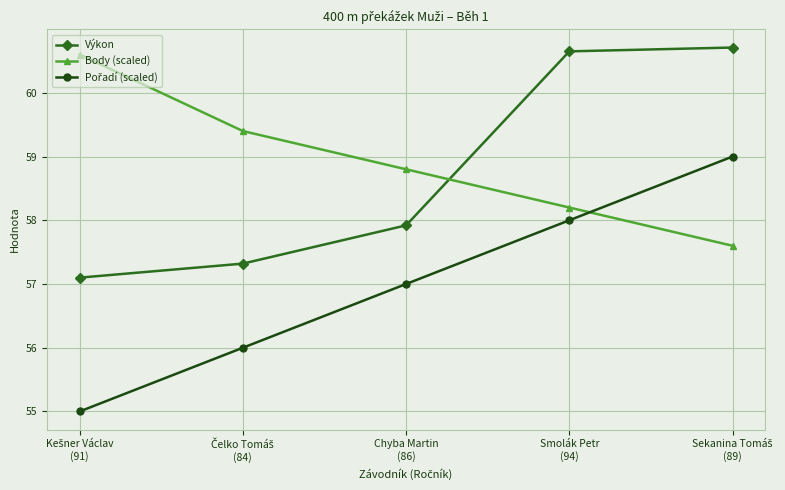

What is the difference between the maximum and minimum values in the Výkon series?

3.6